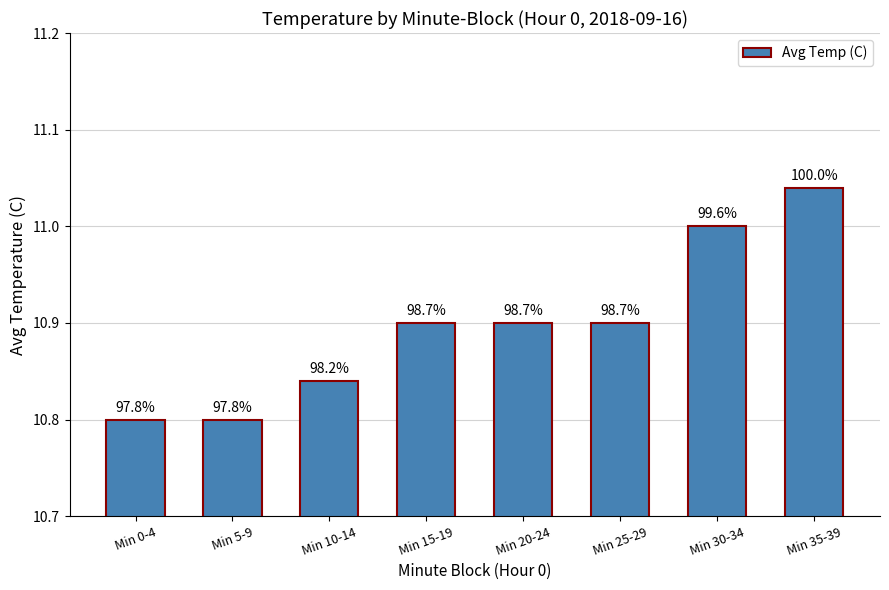

What is the label of the 6th bar from the left?

Min 25-29